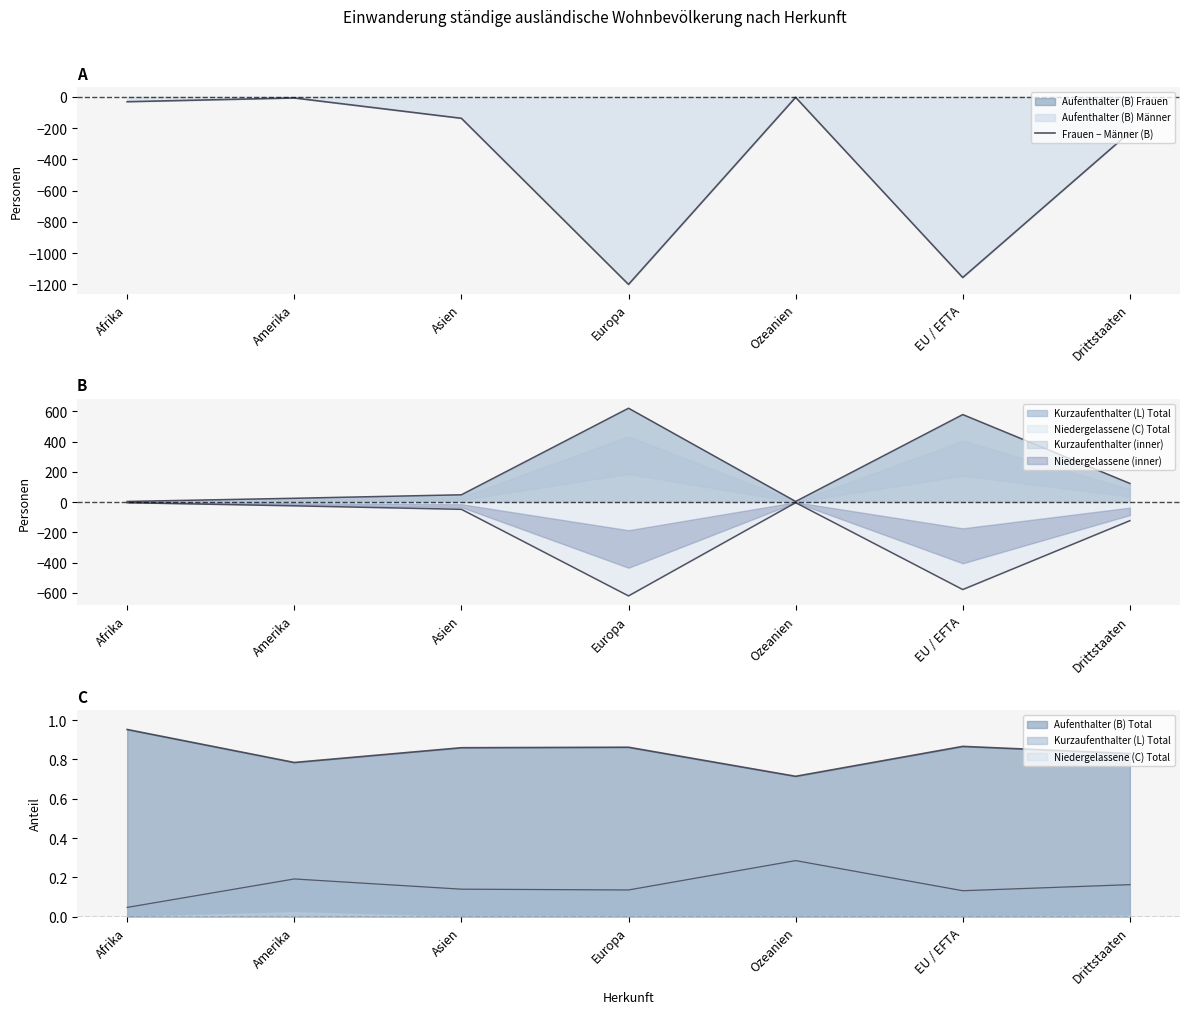

What is the sum of all values?

-2765